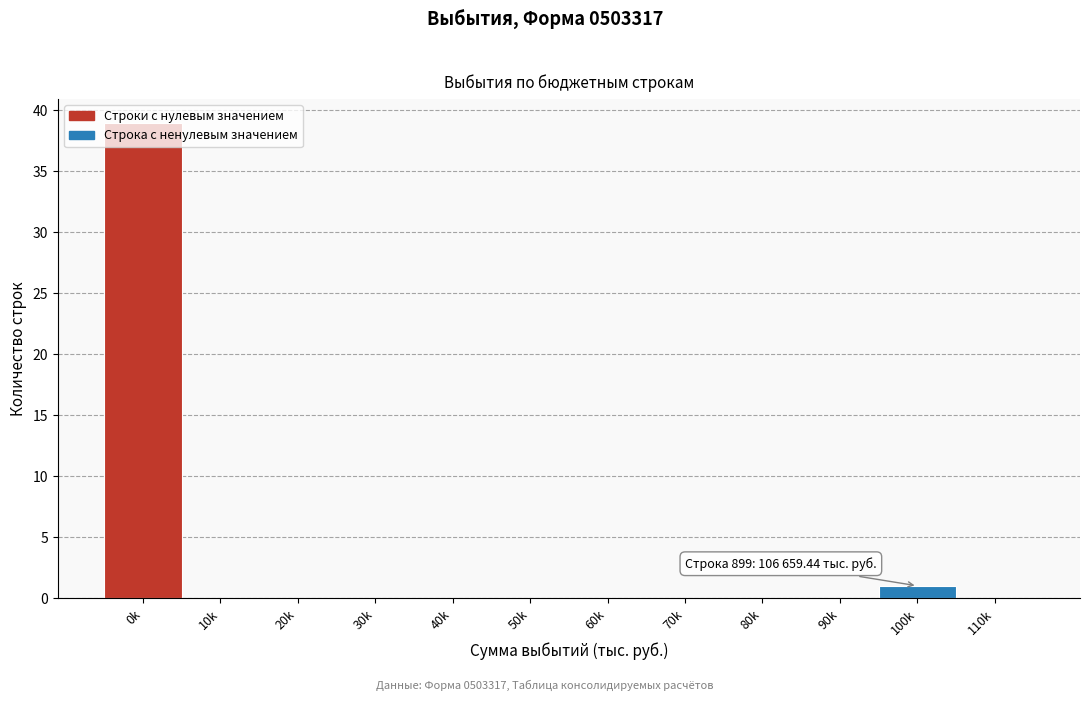

At which label is the value closest to 19?

100k